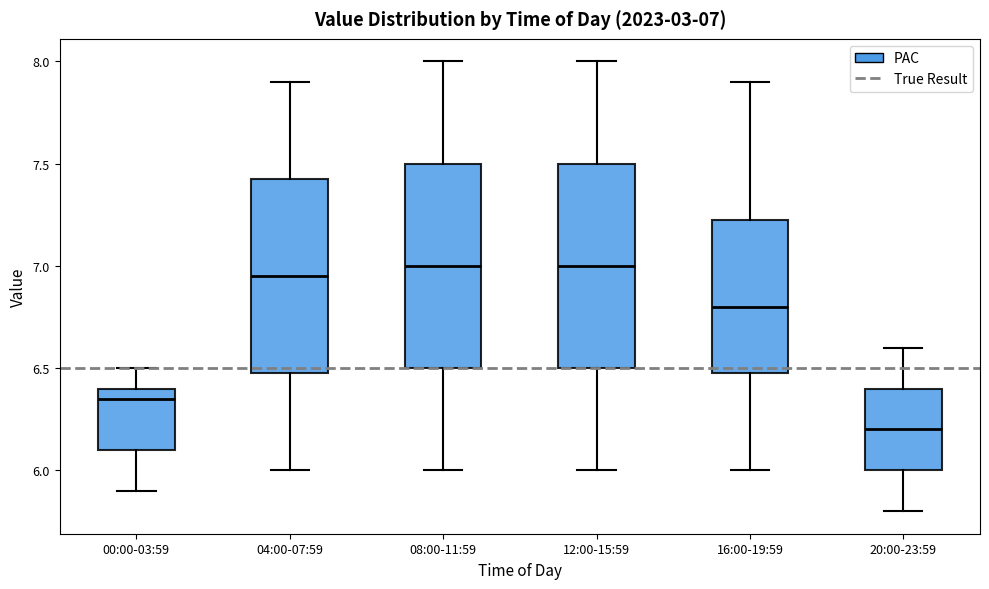

Which box has the lowest median line?

20:00-23:59